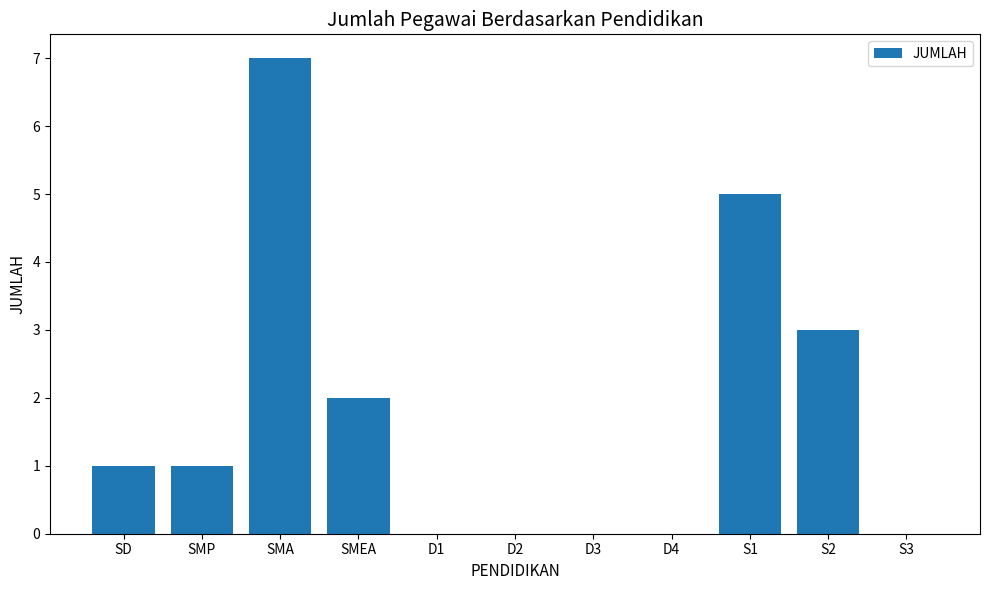

What is the change in value from SD to S1?

+4